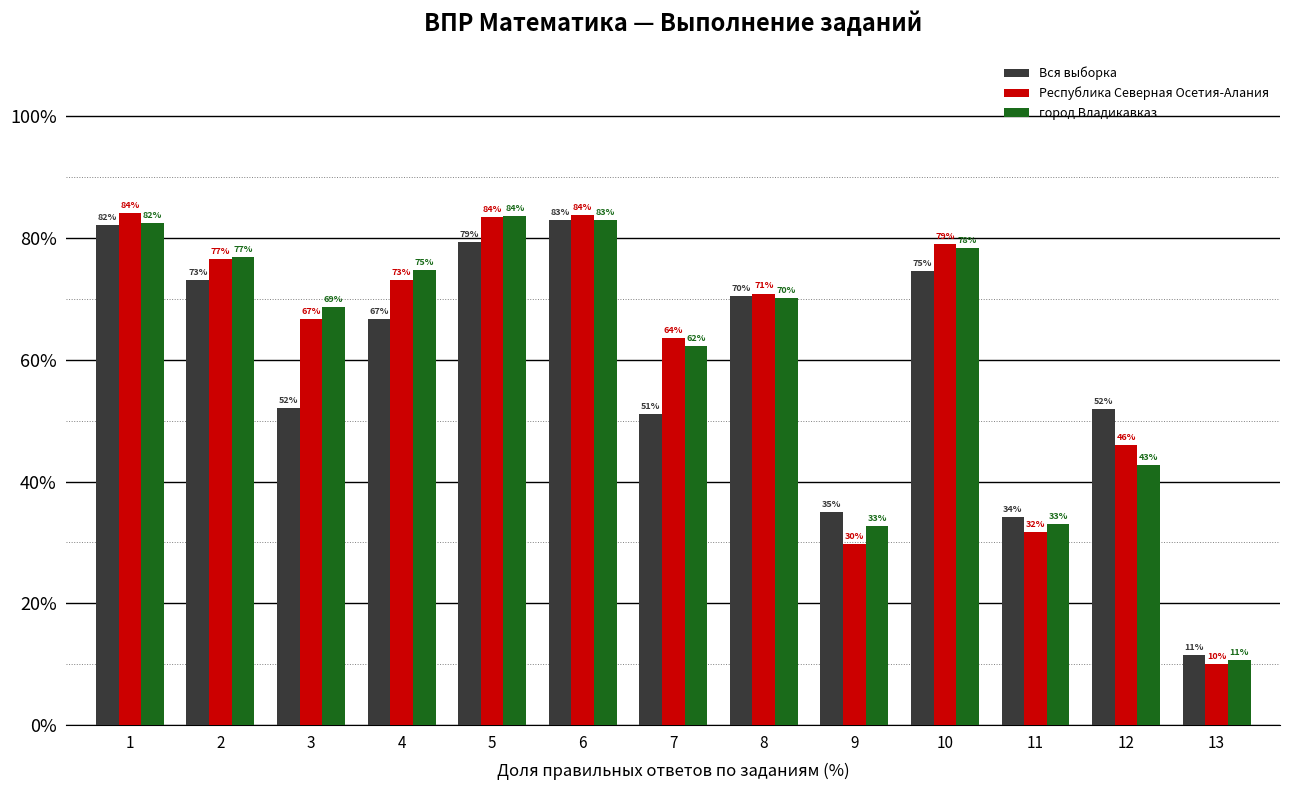

What is the difference between the город Владикавказ values at 9 and 3?

36.1